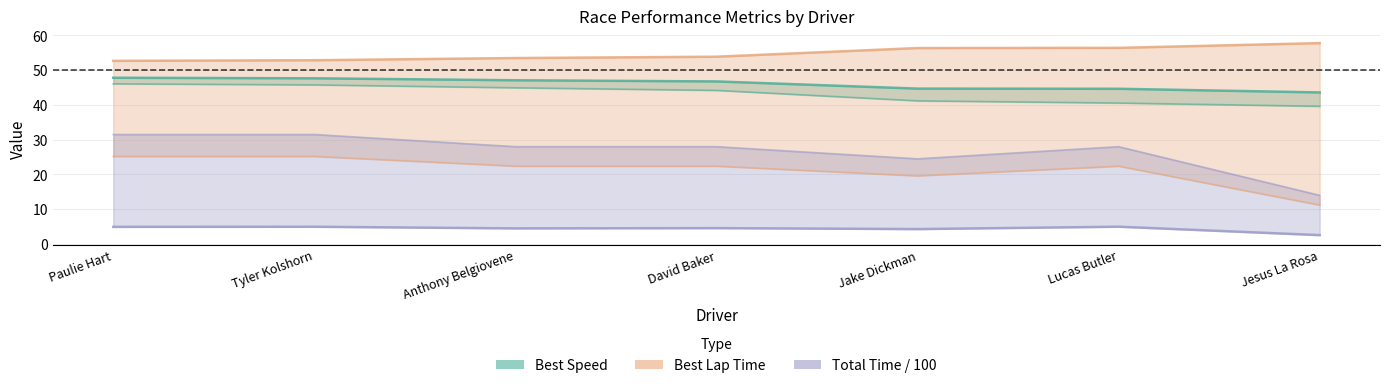

What is the value of the Total Time / 100 point at the 6th from the left?

5.0